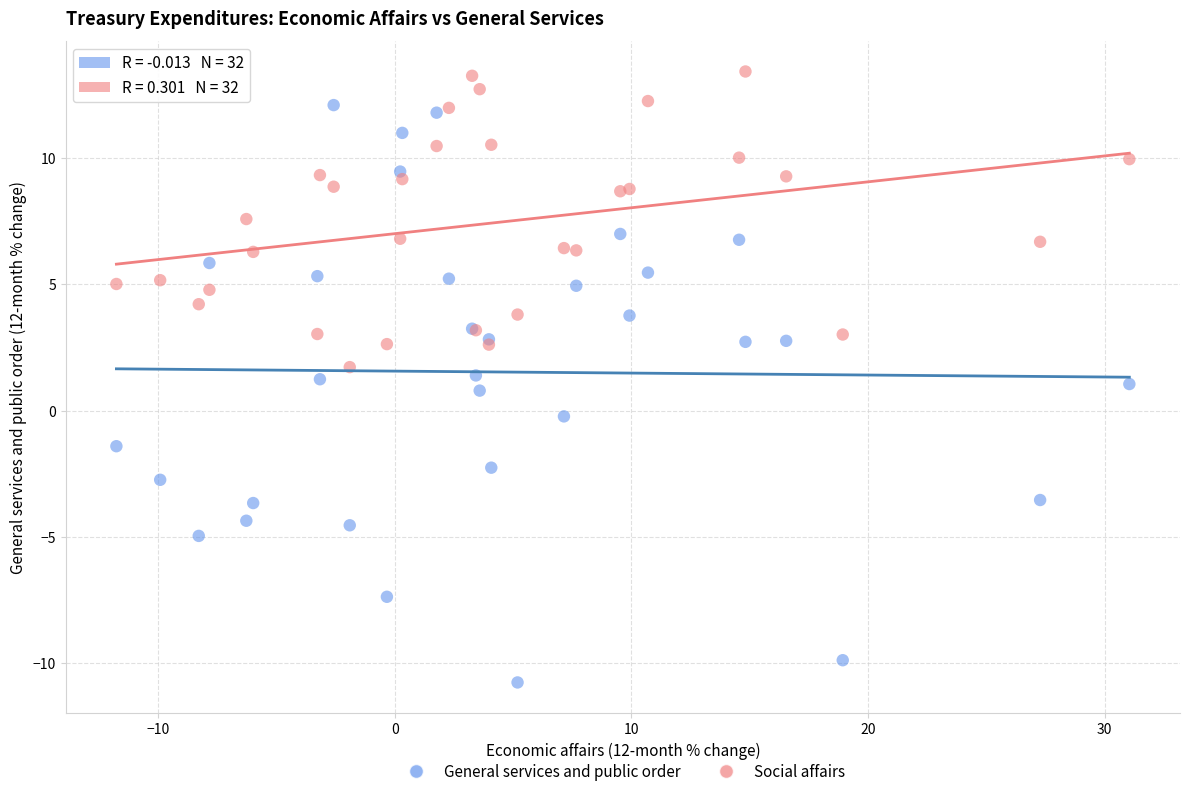

Which series contains the lowest Y value?

General services and public order